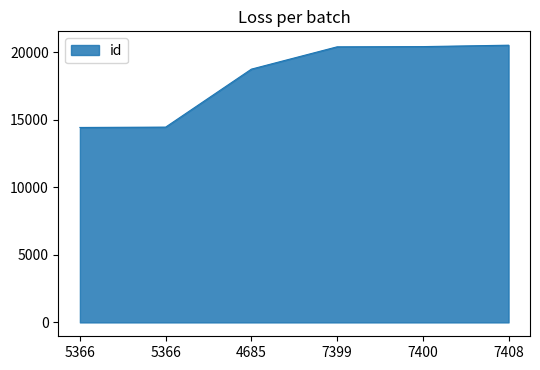

True or false: the data has more than 0 interior local peaks.

False